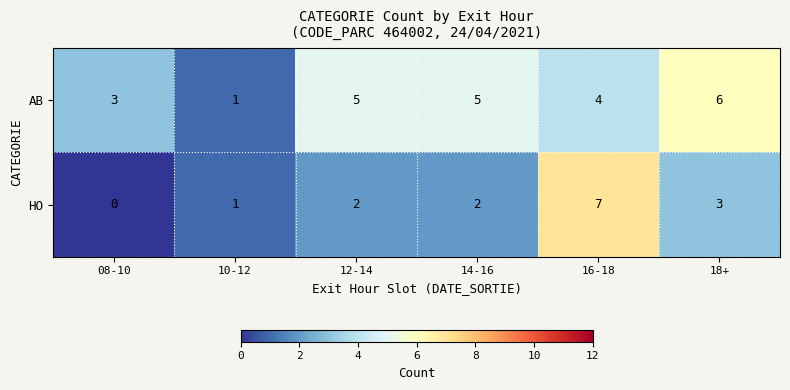

List the series in order of their peak value, highest first.

HO, AB